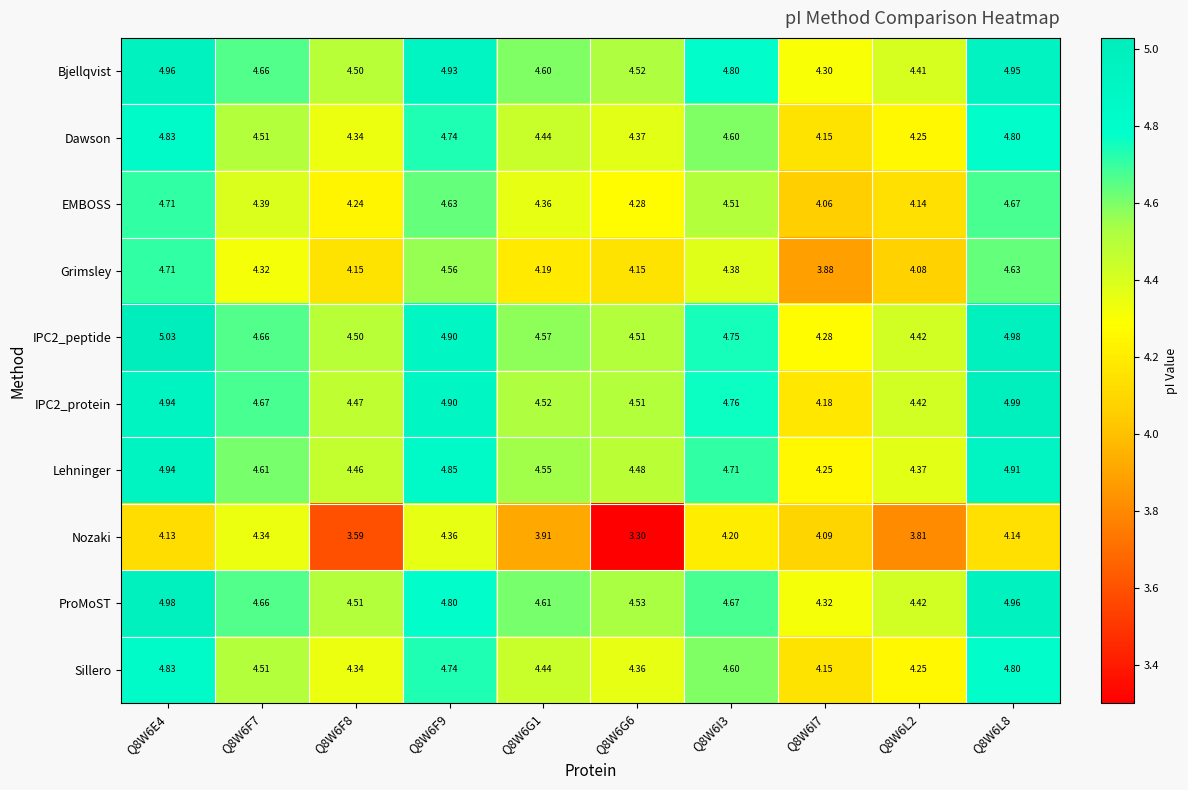

Between Q8W6E4 and Q8W6G6, which series saw the biggest shift?

Nozaki